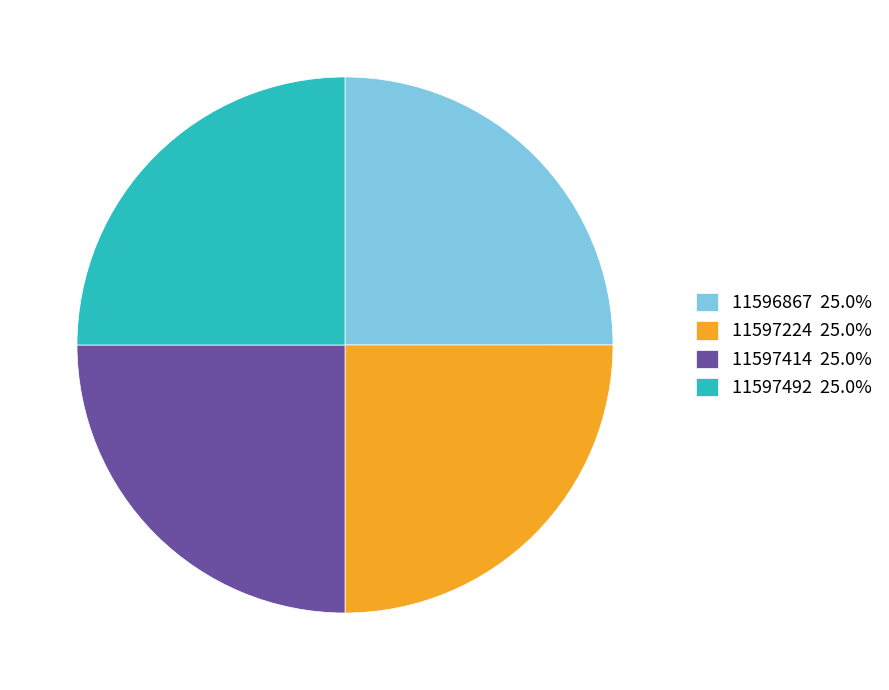

Is there a majority slice in this chart?

No